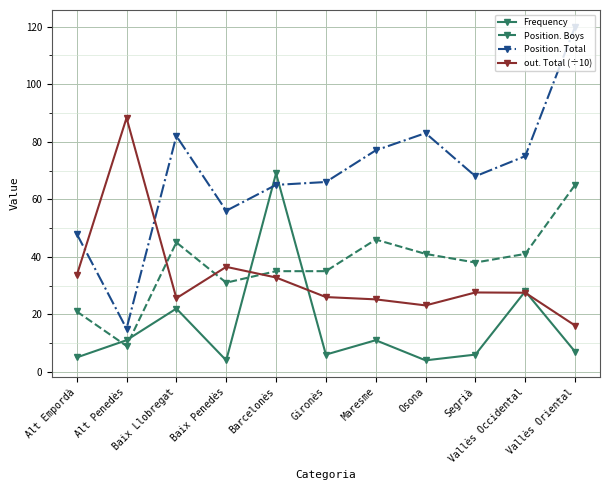

How many lines are shown in the chart?

4